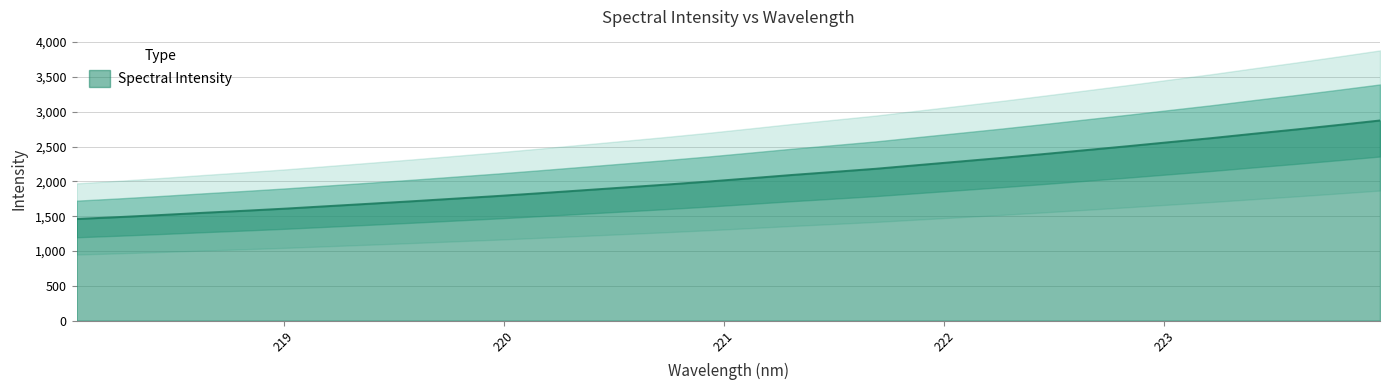

Between 223.7895 and 220.3533, which is larger?

223.7895